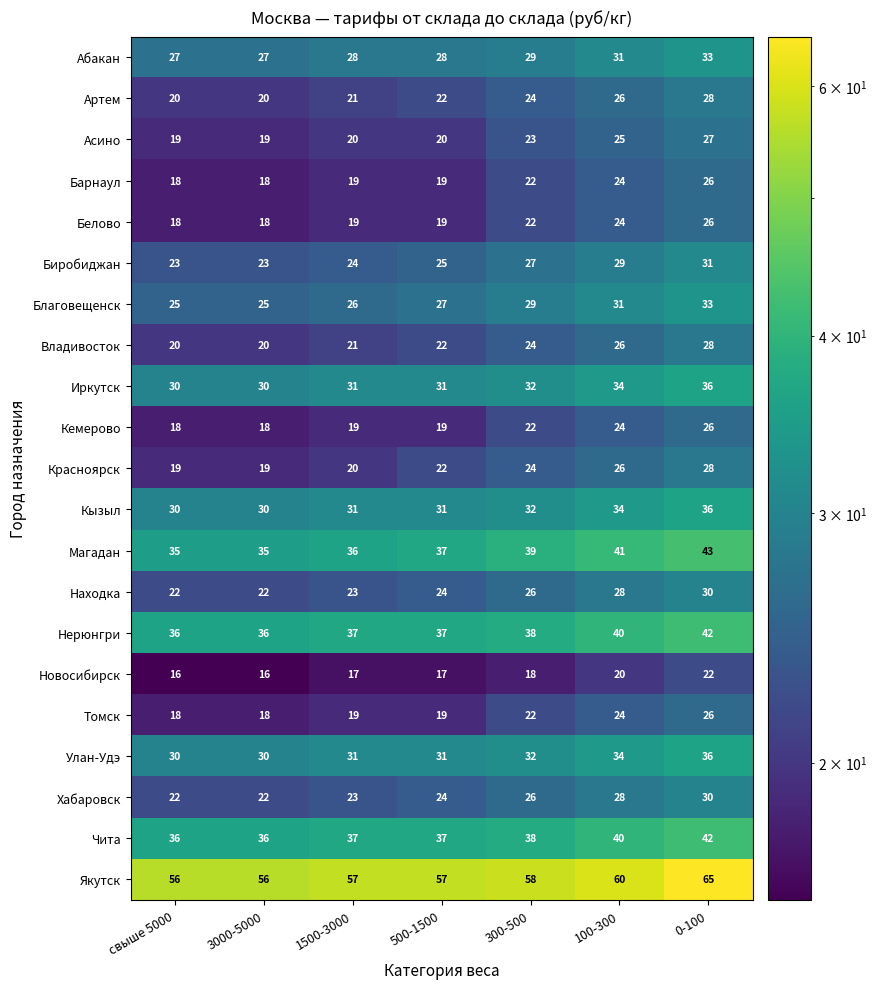

Which series changed the most between 300-500 and 0-100?

Якутск